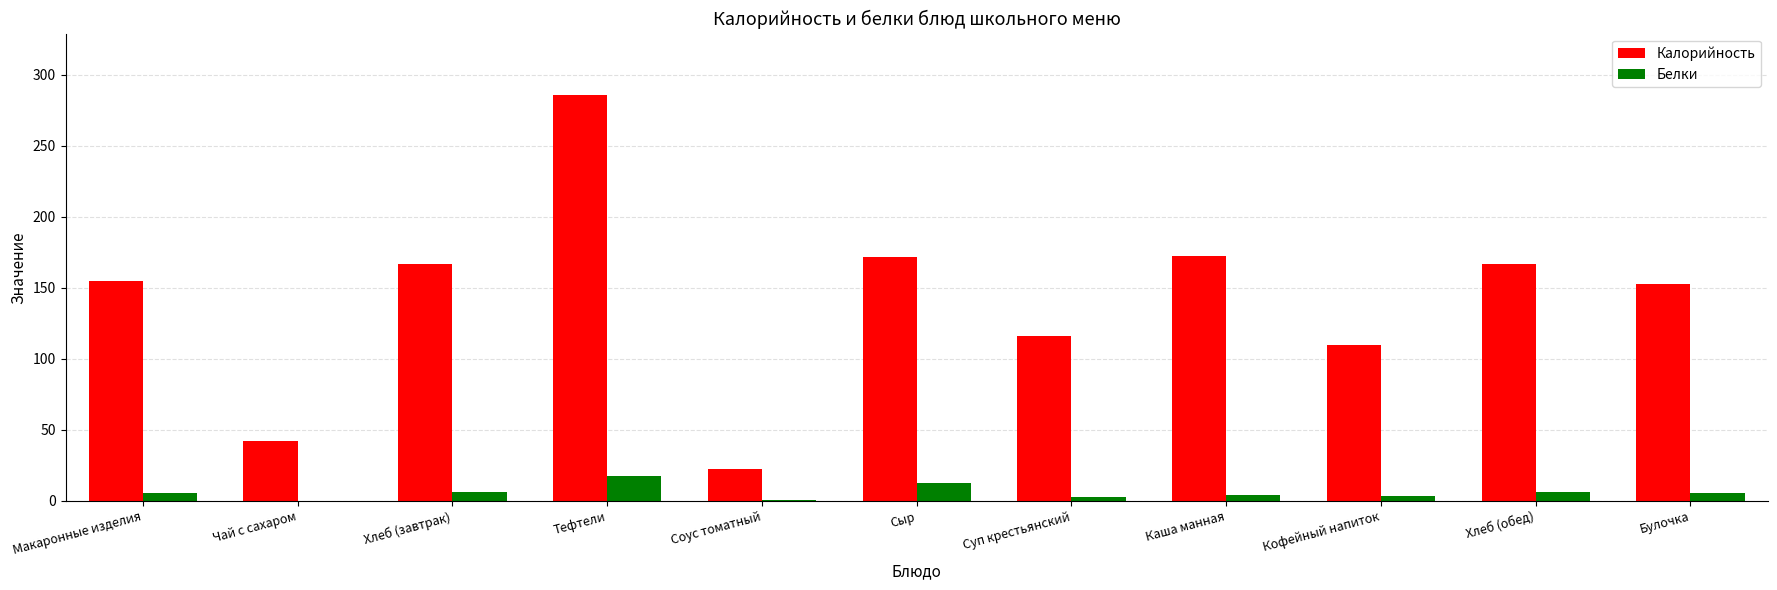

Is it true that Калорийность equals 22.4 at Соус томатный?

True